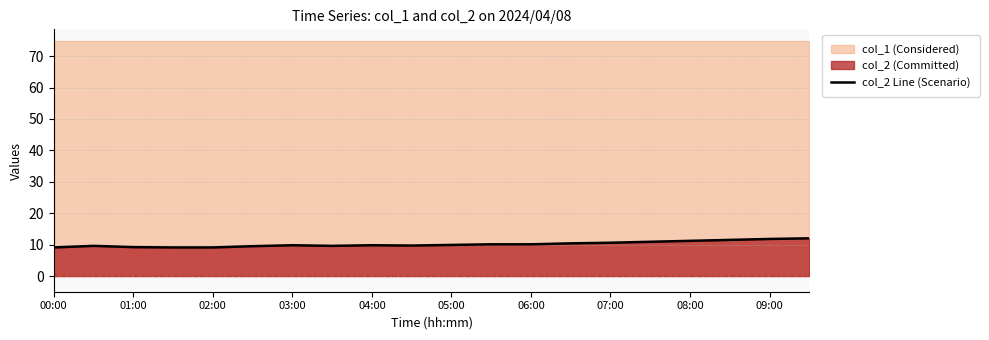

What is the lowest value of the col_2 Line (Scenario) series?

9.1